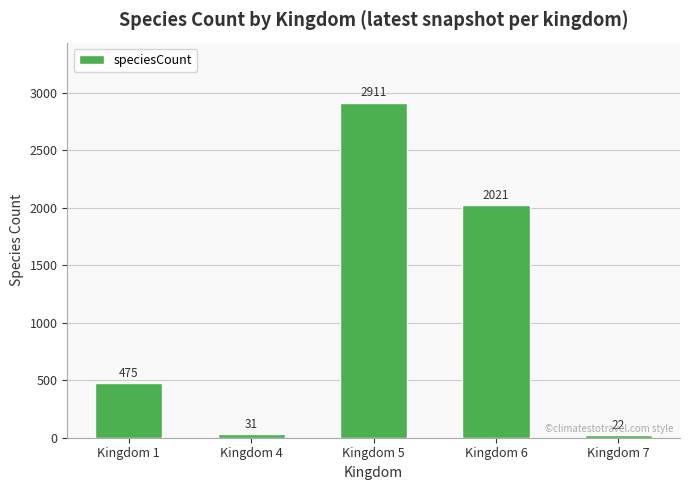

The value at Kingdom 5 is 2911. True or false?

True